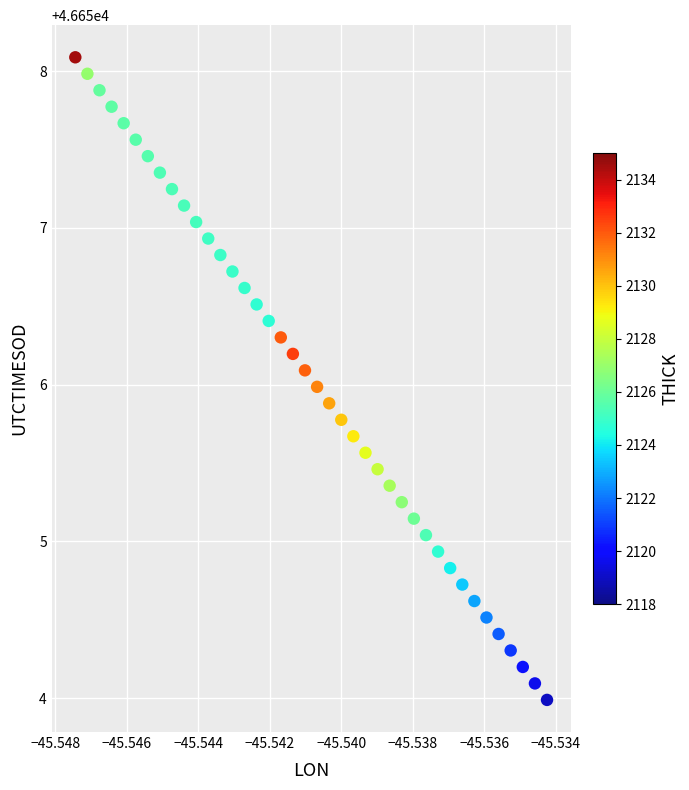

What is the range of Y values (max minus min)?

4.1